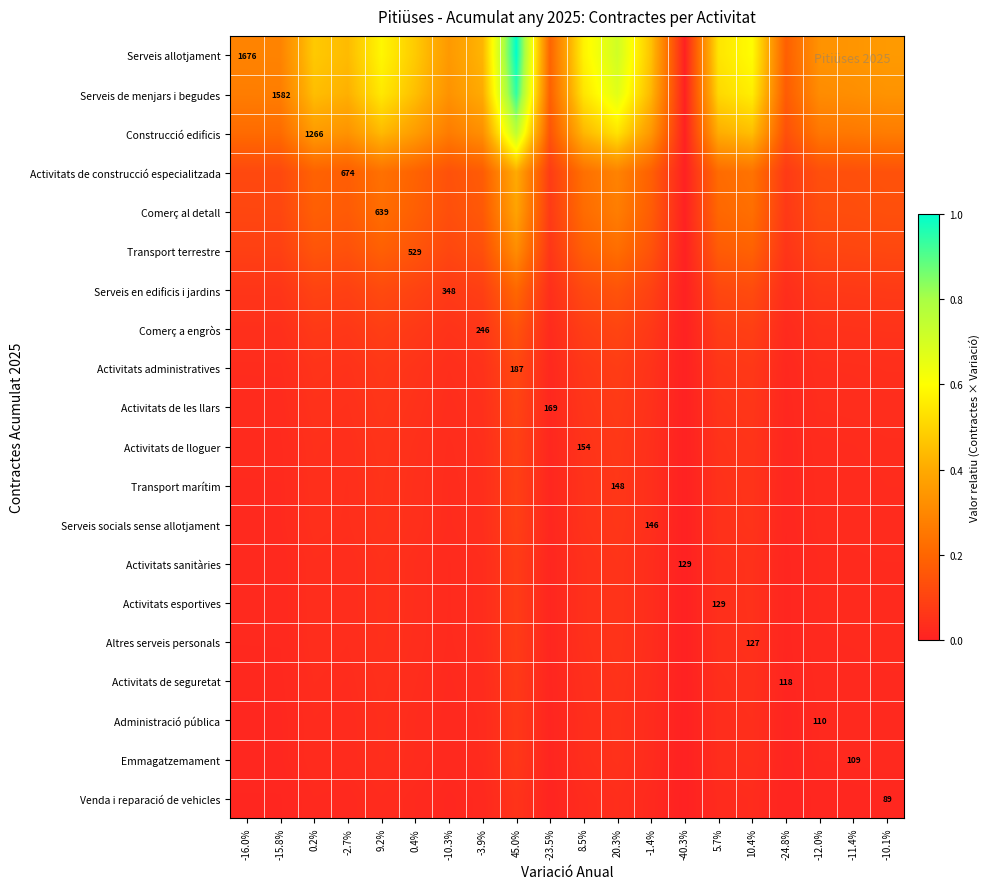

How many categories are shown in the chart?

20